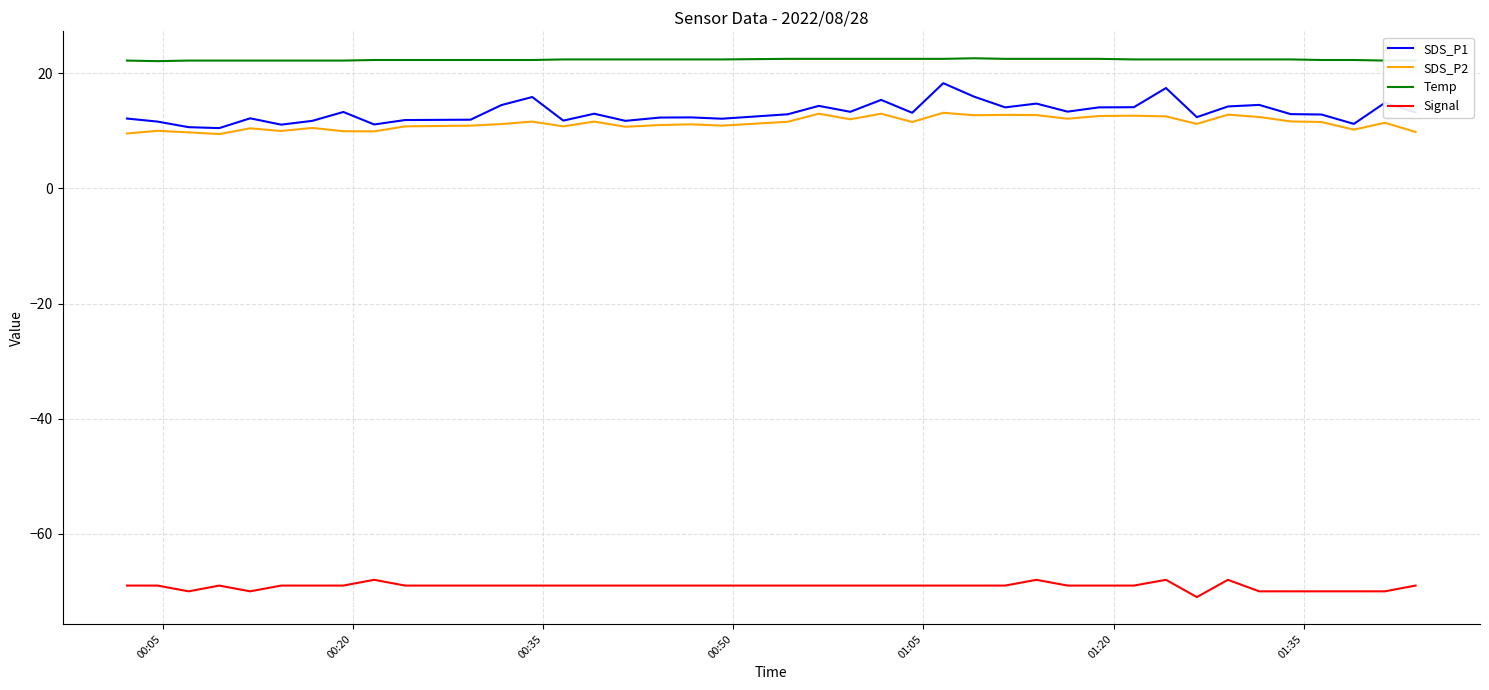

Which series has the largest range (max minus min)?

SDS_P1